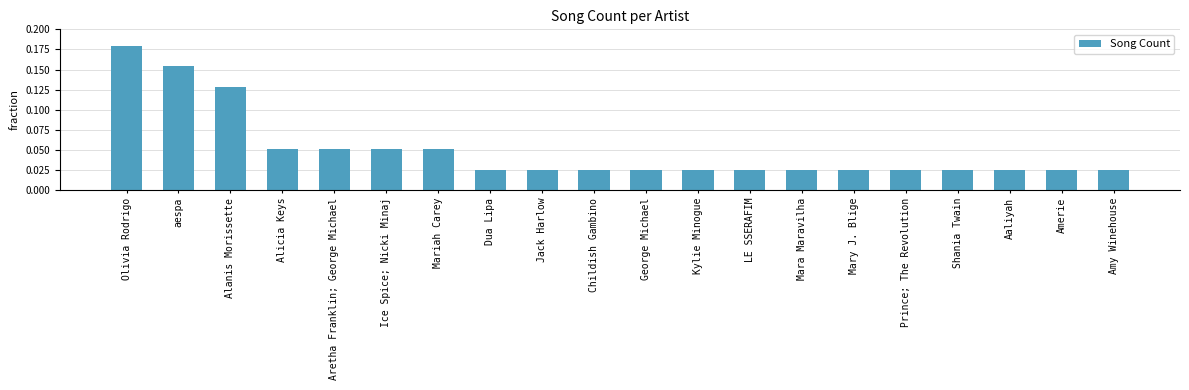

The value at aespa is 0.0. True or false?

False